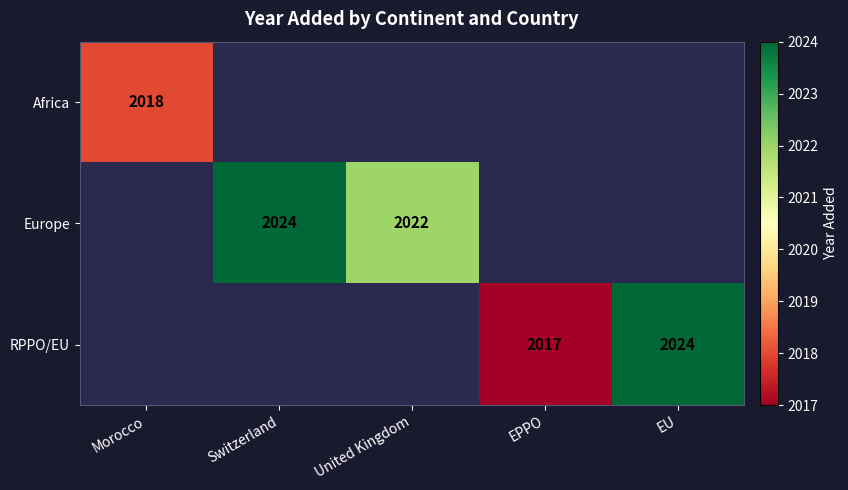

What is the maximum value shown in the chart?

2024.0